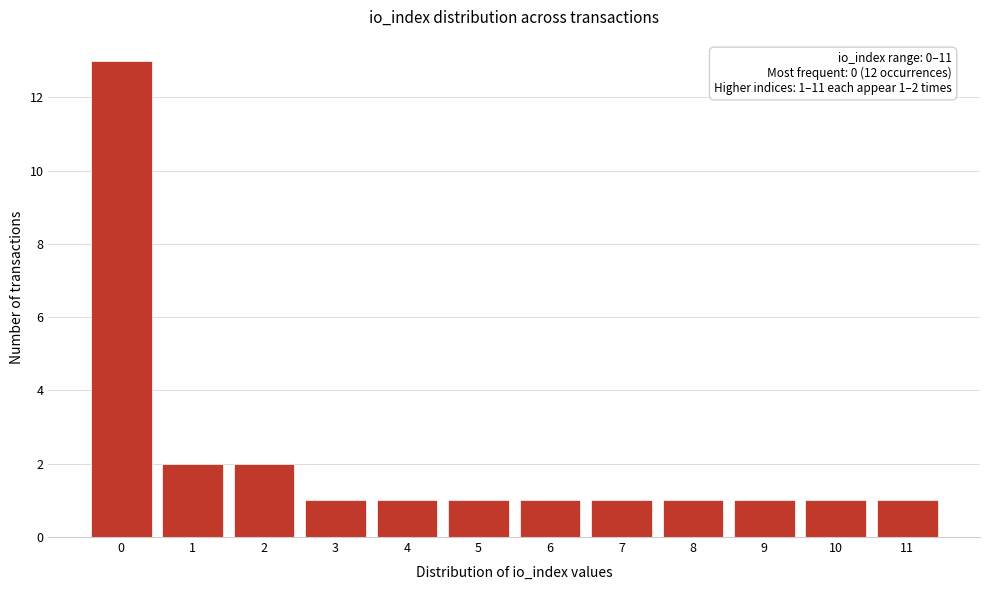

Which range on the x-axis has the tallest bar?

-0.5 to 0.5